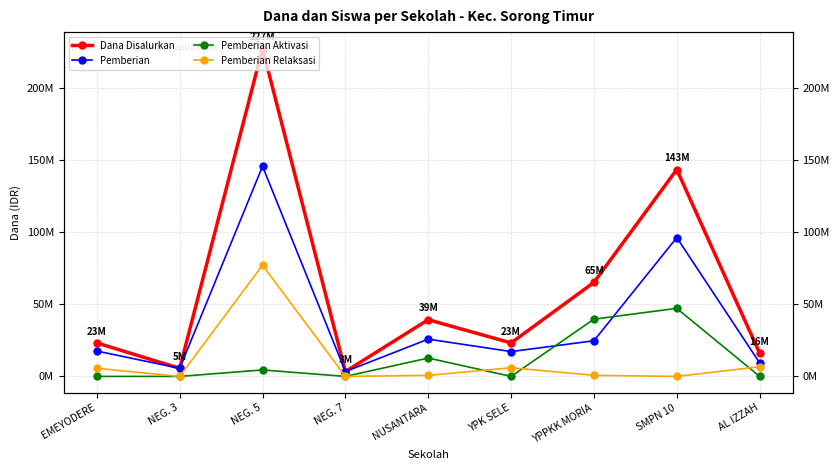

What is the difference between the maximum and minimum values in the Pemberian series?

142500000